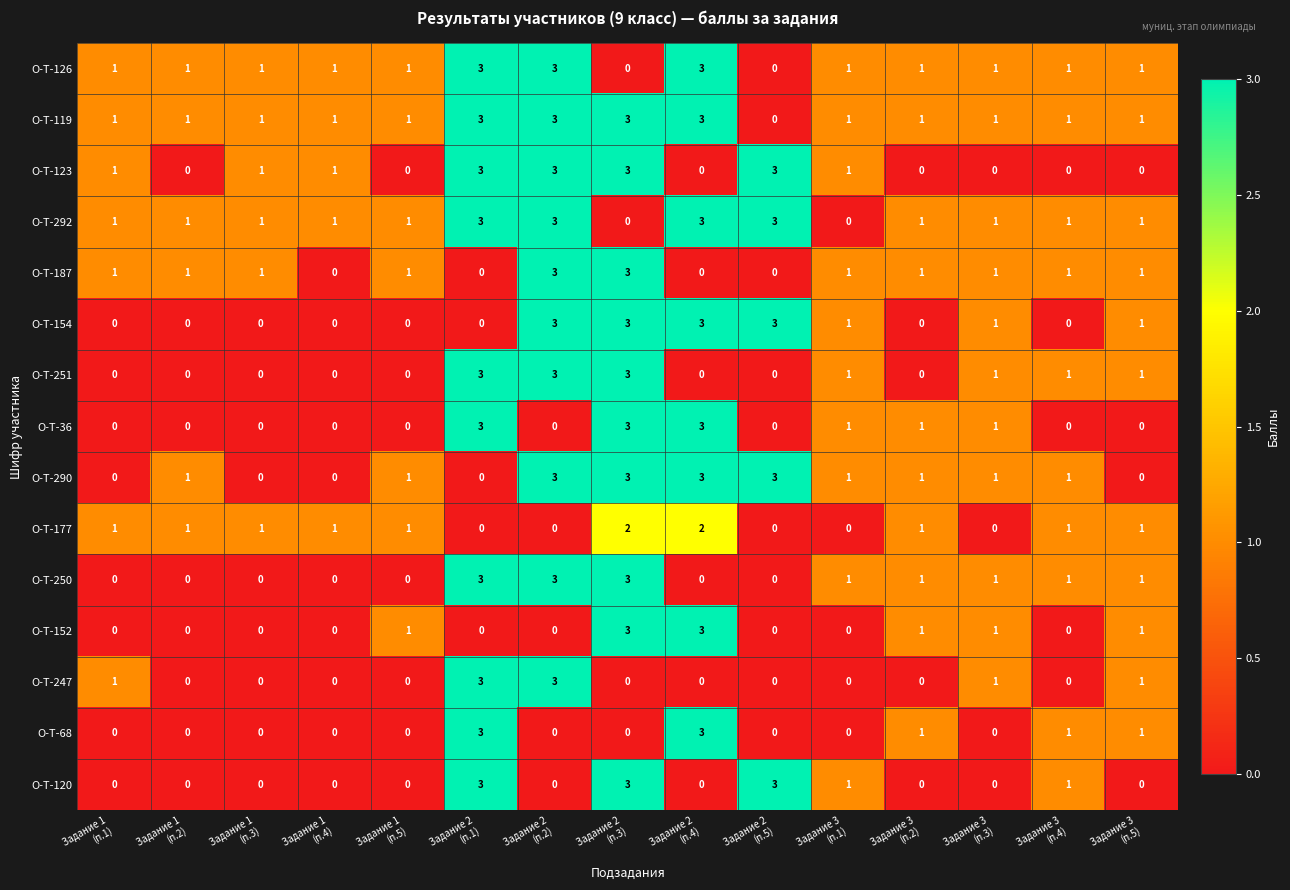

Which series has the largest total across all categories?

О-Т-119